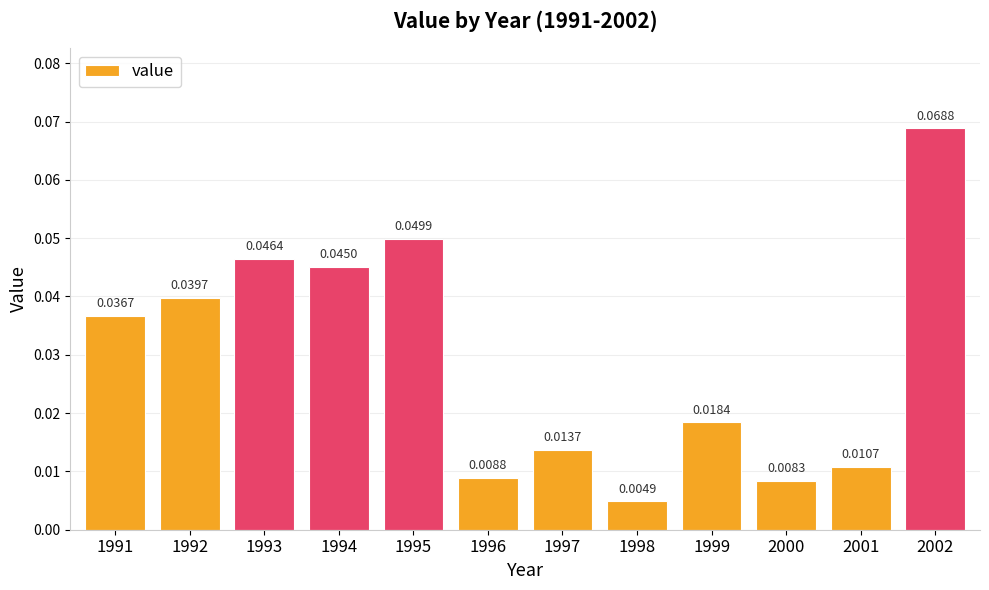

List the labels in order of value, largest first.

2002, 1995, 1993, 1994, 1992, 1991, 1999, 1997, 2001, 1996, 2000, 1998